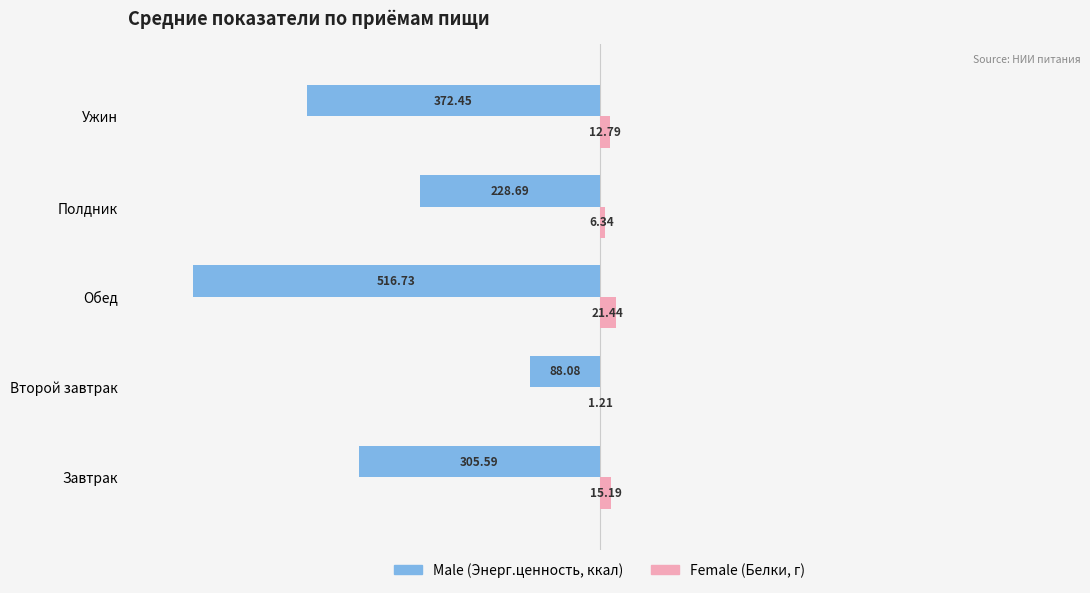

At which category is the sum across all series the highest?

Второй завтрак